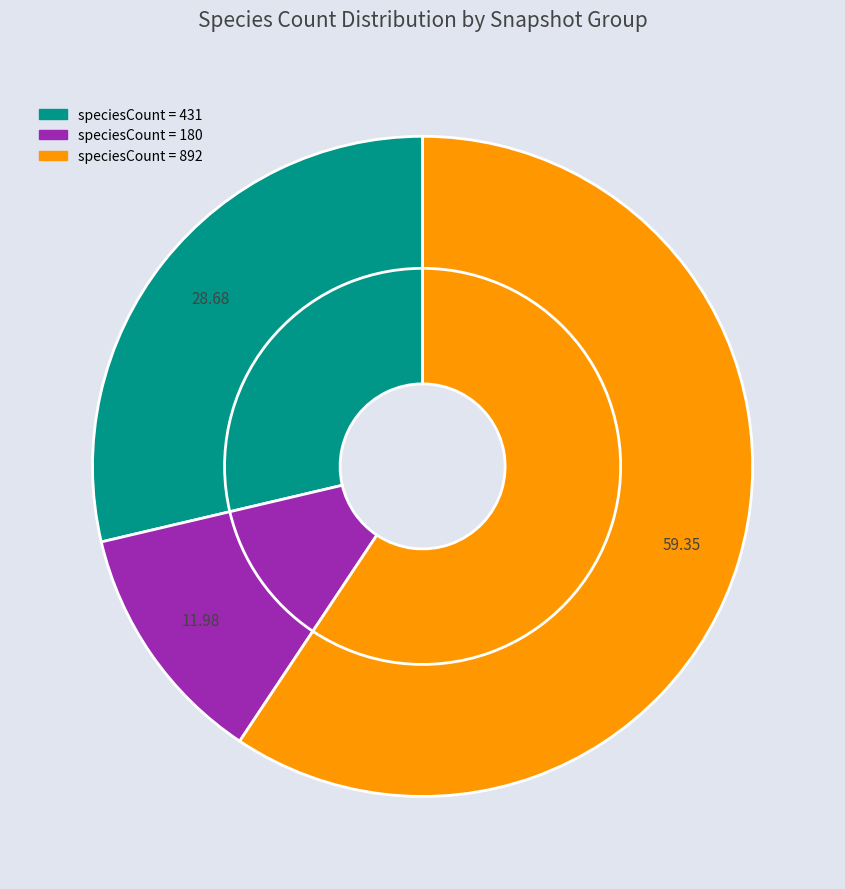

To the nearest percent, what is the average slice percentage?

33%